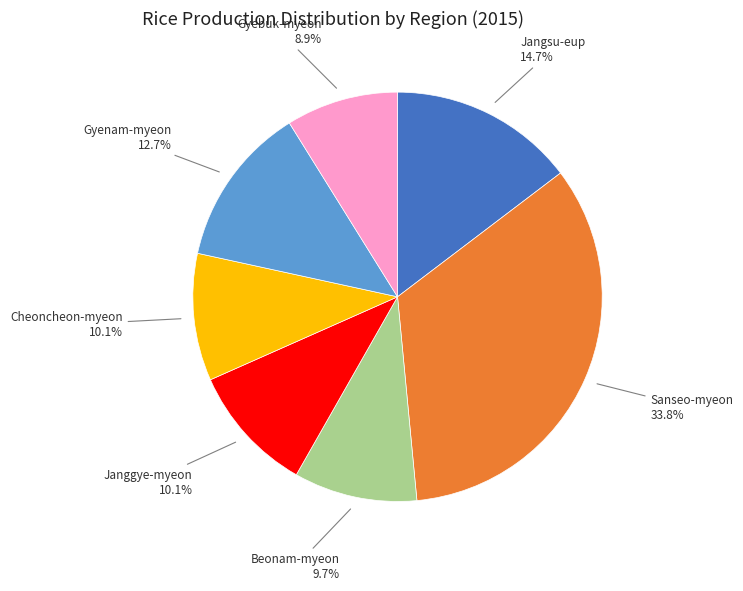

Which category has the biggest portion of the pie?

Sanseo-myeon